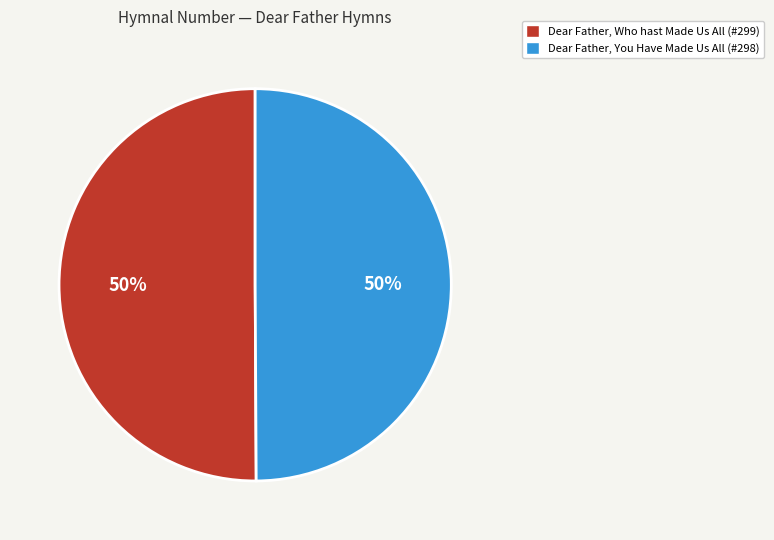

To the nearest percent, what is the average slice percentage?

50%